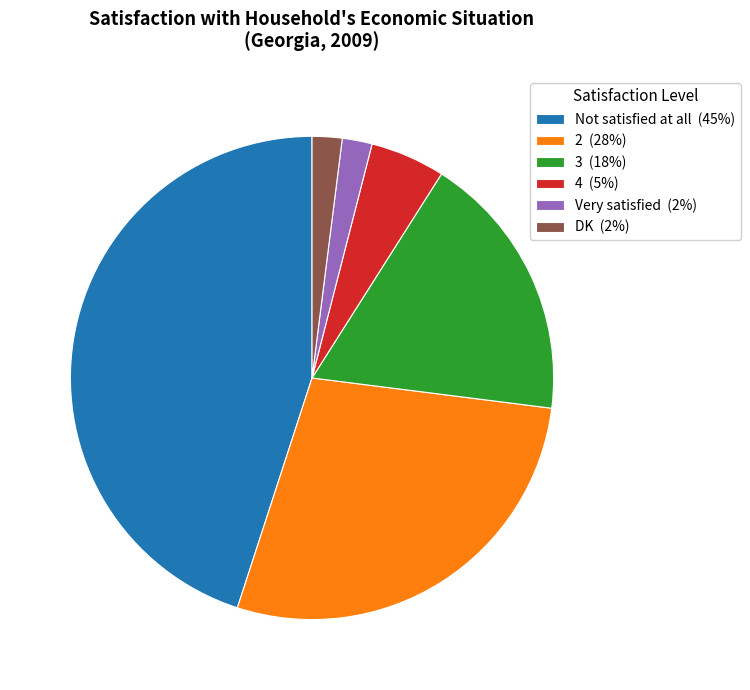

True or false: Very satisfied accounts for 2% of the total.

True